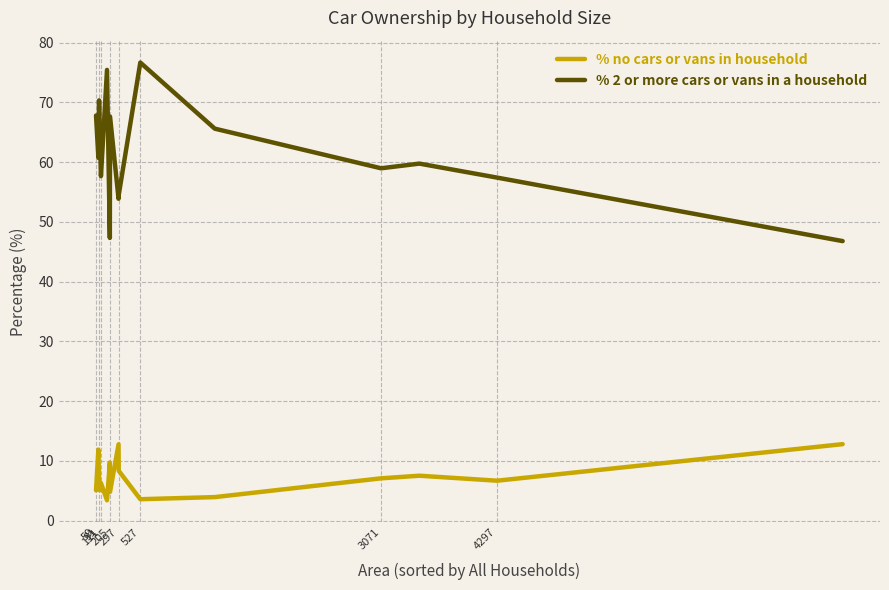

True or false: % 2 or more cars or vans in a household and % no cars or vans in household intersect in this chart.

False